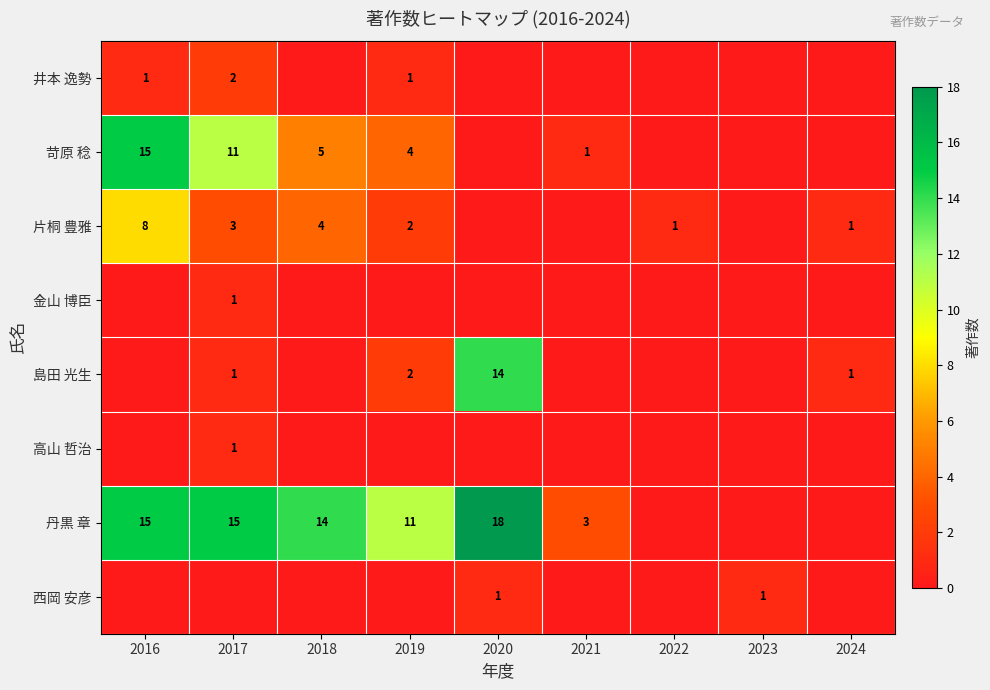

The 片桐 豊雅 series shows 1 at 2022. True or false?

True